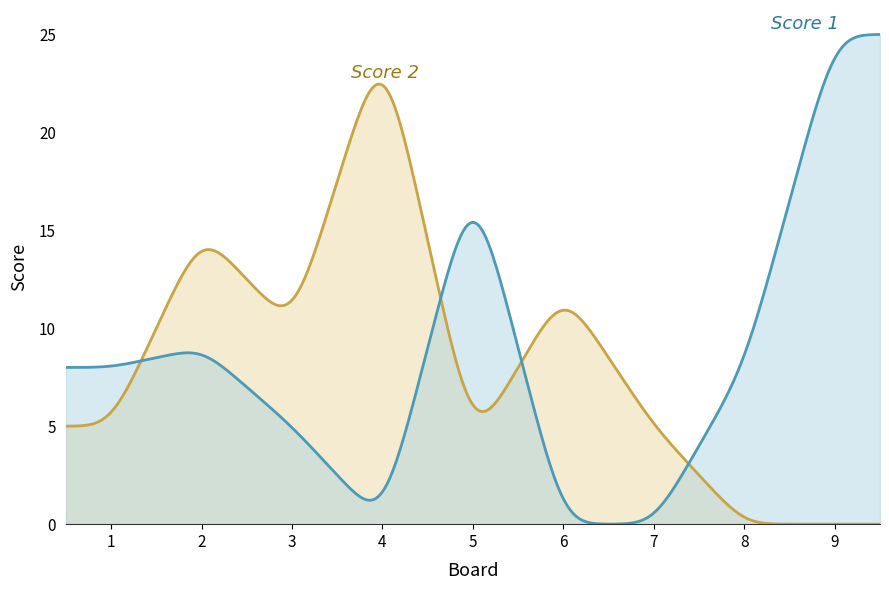

What is the greatest value displayed?

25.0